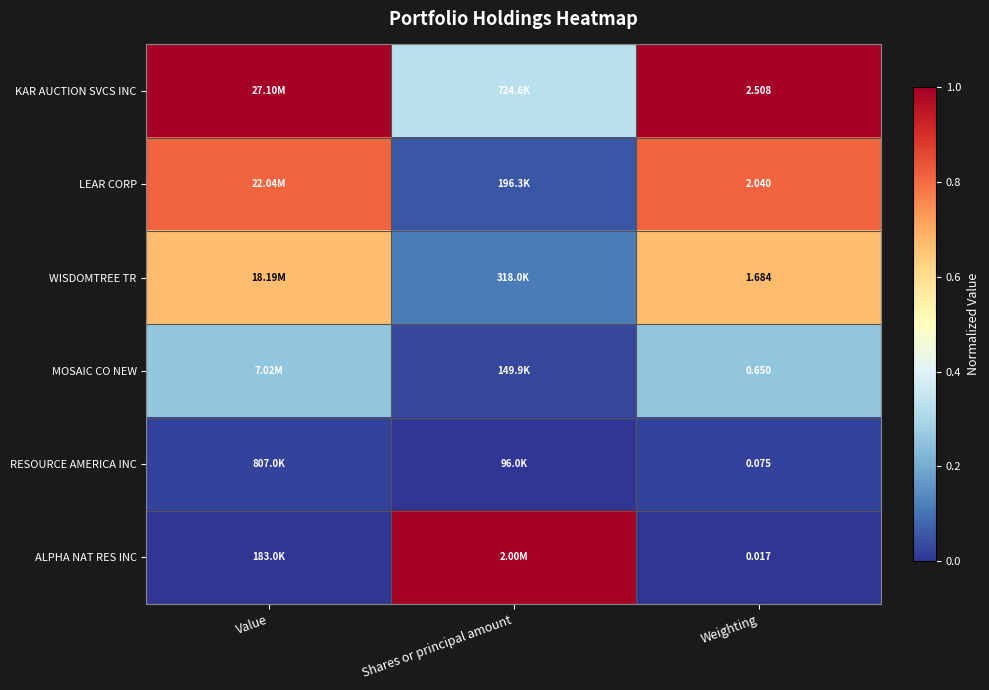

At Weighting, list the series in order from largest to smallest.

KAR AUCTION SVCS INC, LEAR CORP, WISDOMTREE TR, MOSAIC CO NEW, RESOURCE AMERICA INC, ALPHA NAT RES INC